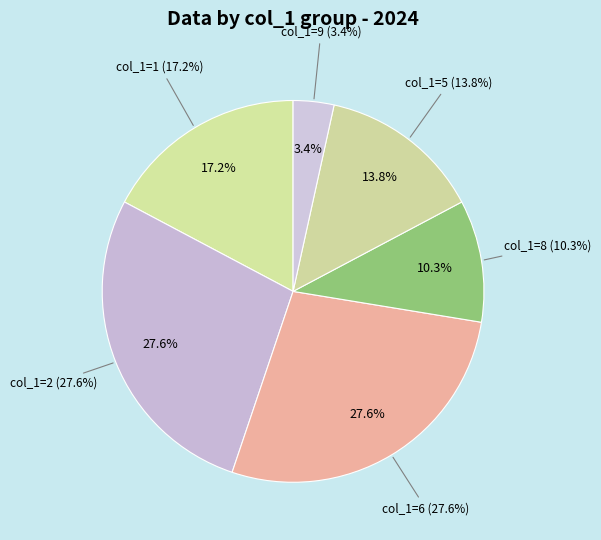

Which has a higher value, 2 or 9?

2